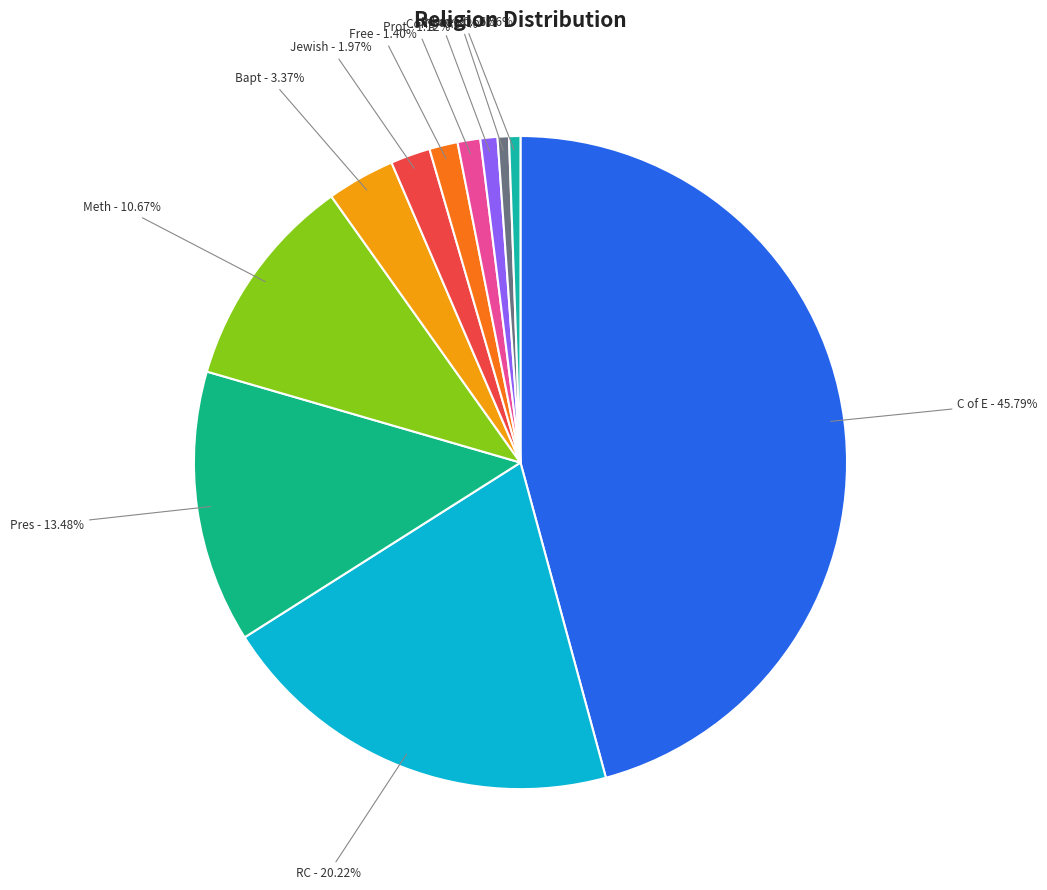

Rank the categories by value from lowest to highest.

None, Unknown, Cong, Prot, Free, Jewish, Bapt, Meth, Pres, RC, C of E